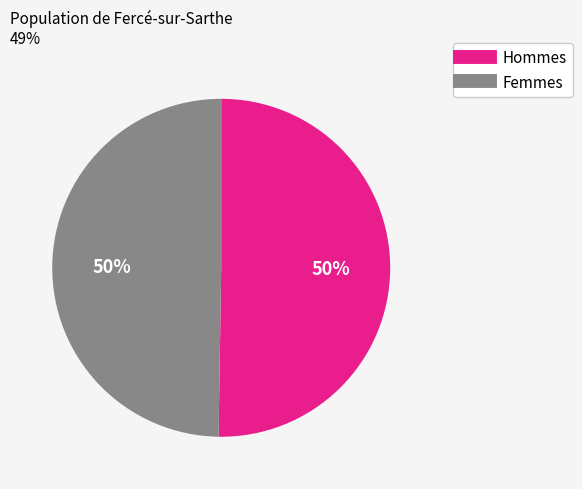

To the nearest percent, what is the average slice percentage?

50%